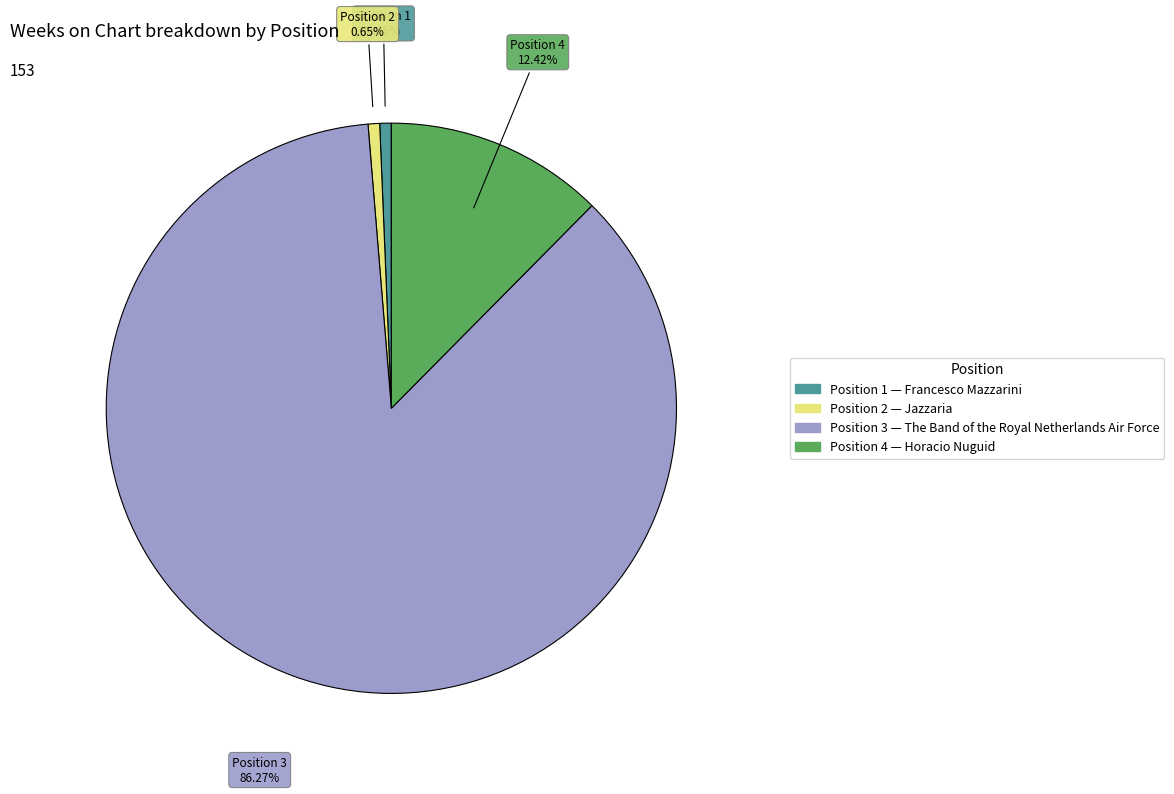

Does any single category account for the majority?

Yes